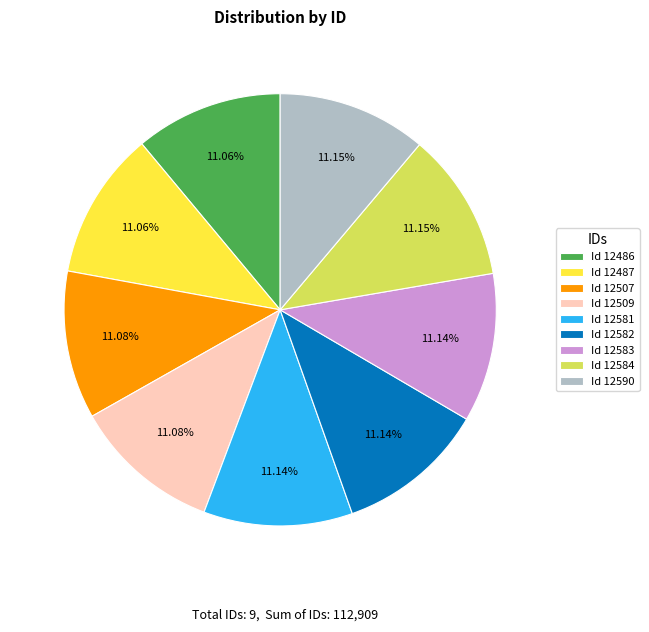

What is the ratio of the value at Id 12590 to the value at Id 12509?

1.0